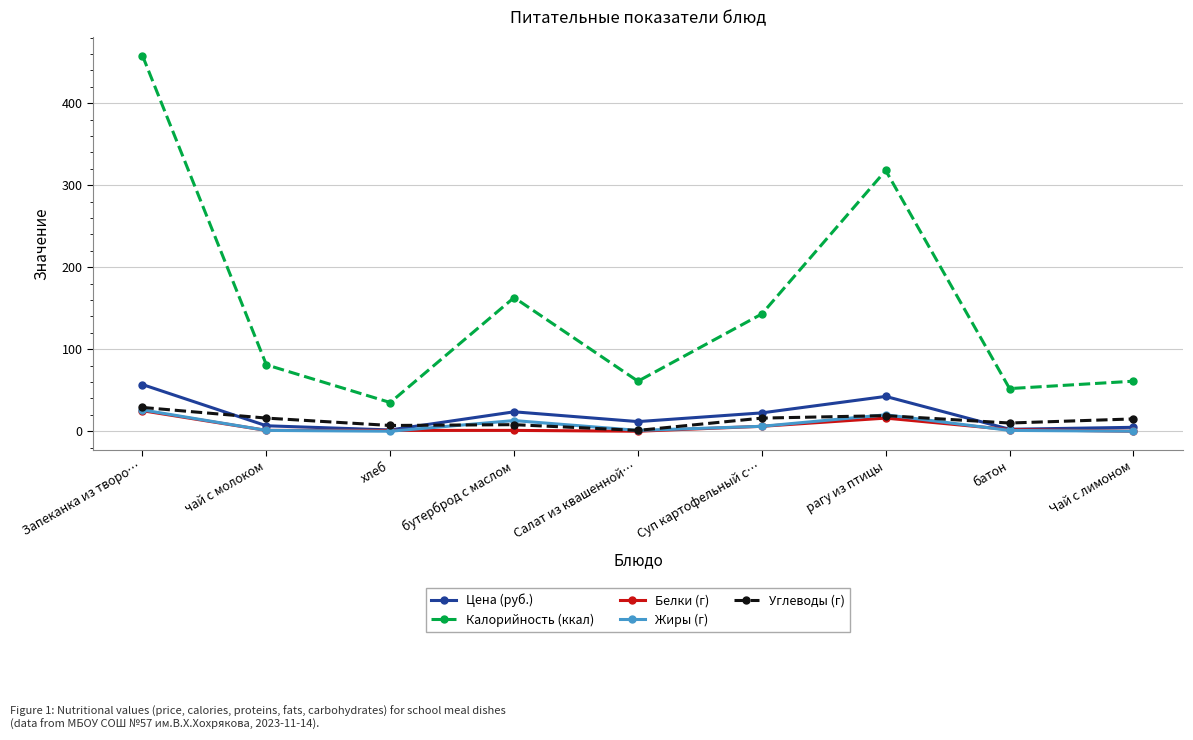

What is the sum of all Цена (руб.) values?

172.5